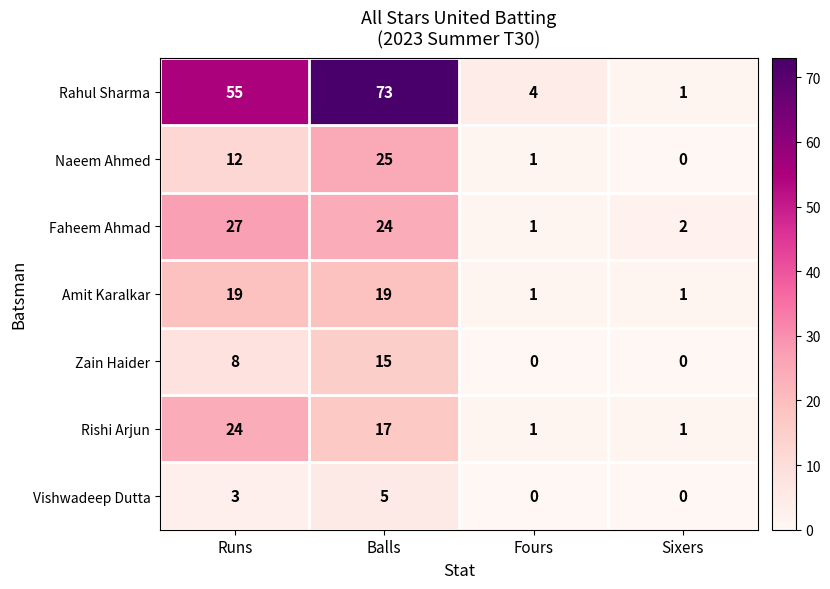

Which category has the highest value in the Zain Haider series?

Balls